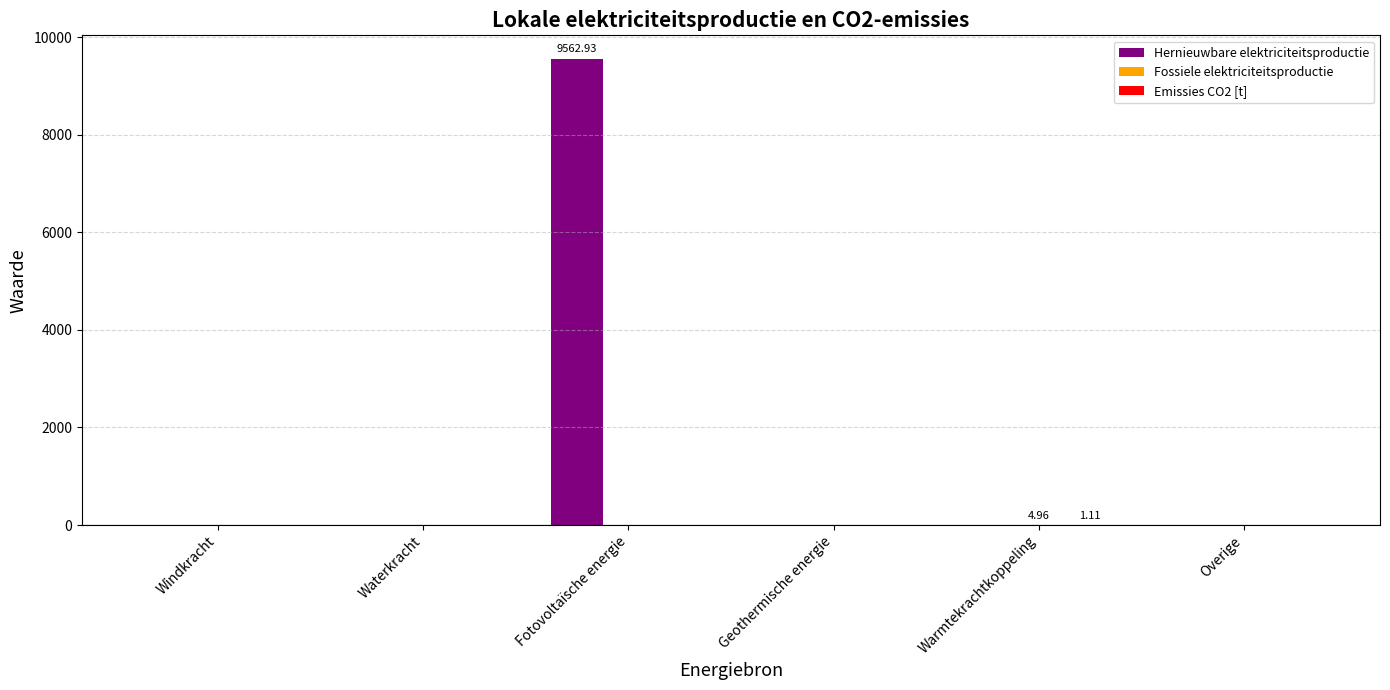

At which category is the sum across all series the highest?

Fotovoltaïsche energie